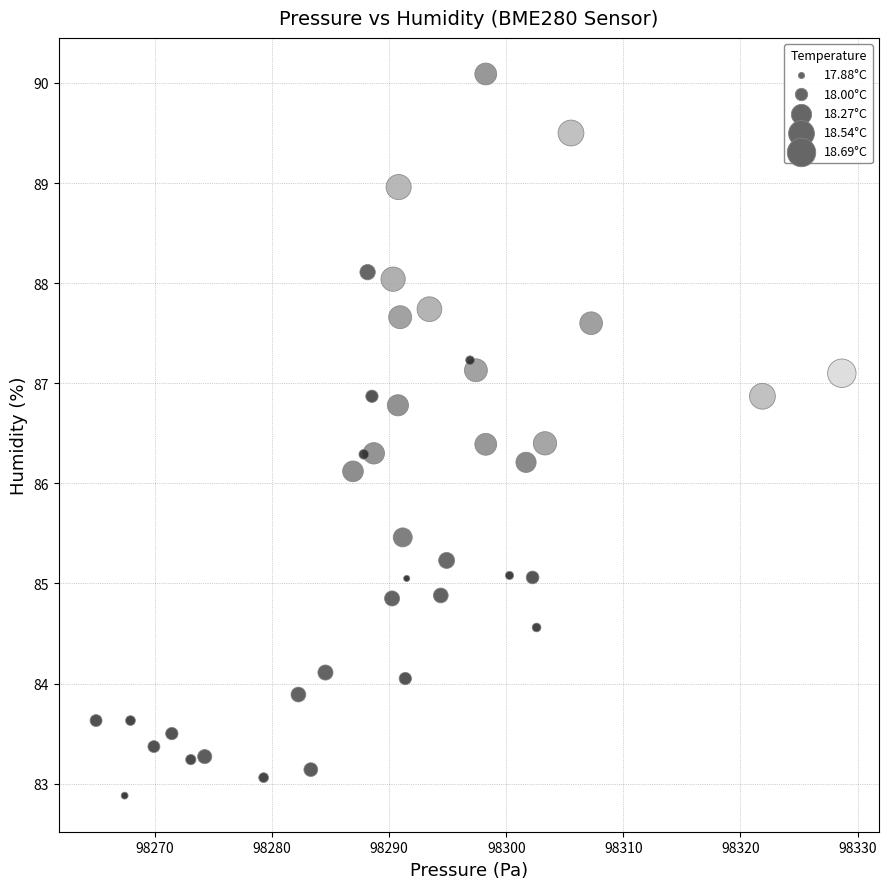

What Y value in the scatter plot is closest to 86?

86.1